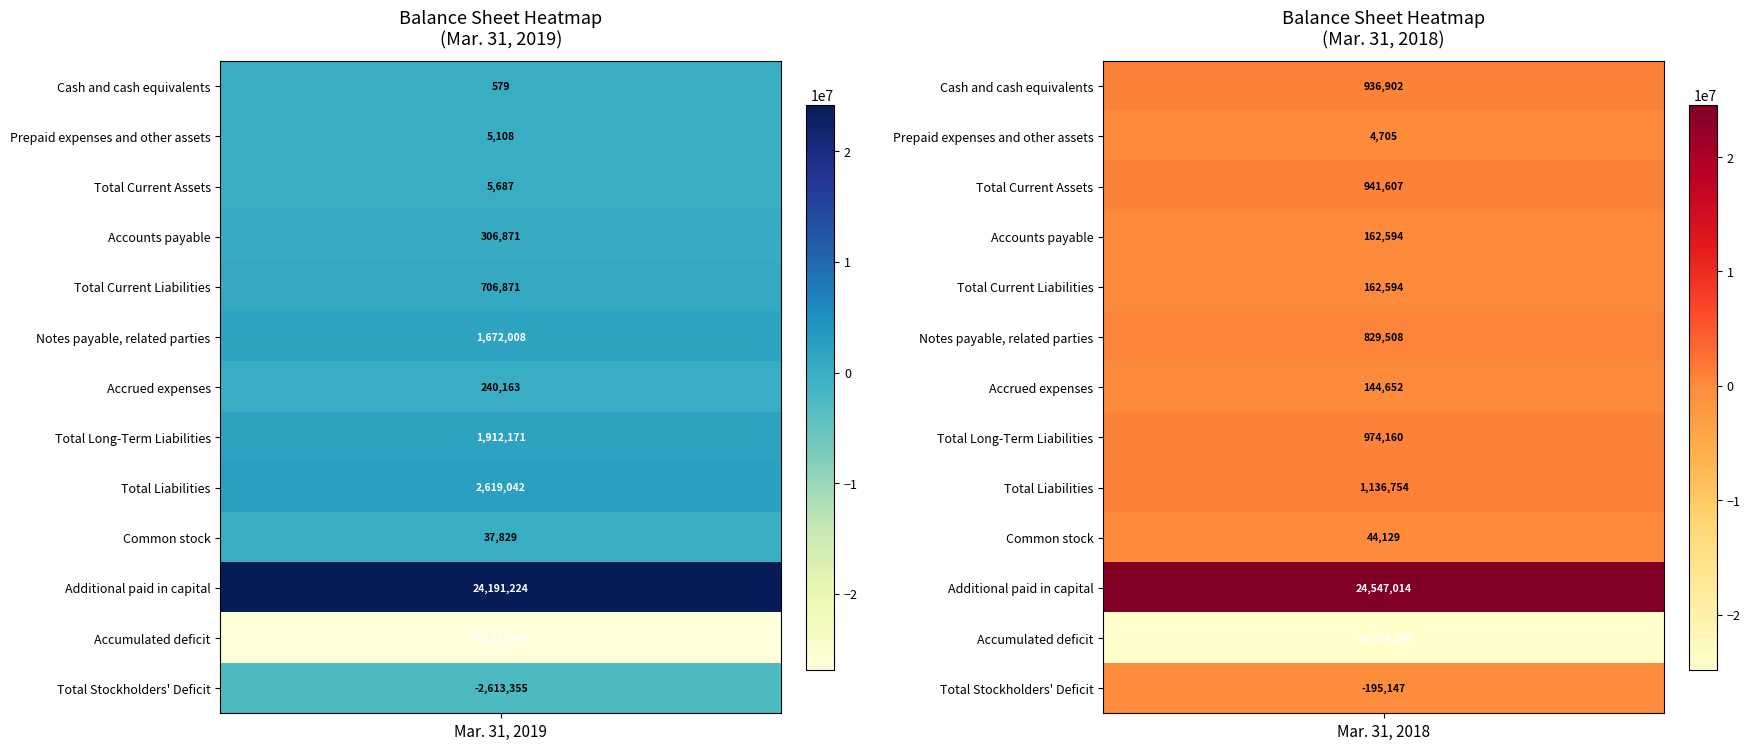

Count the number of categories in the chart.

2